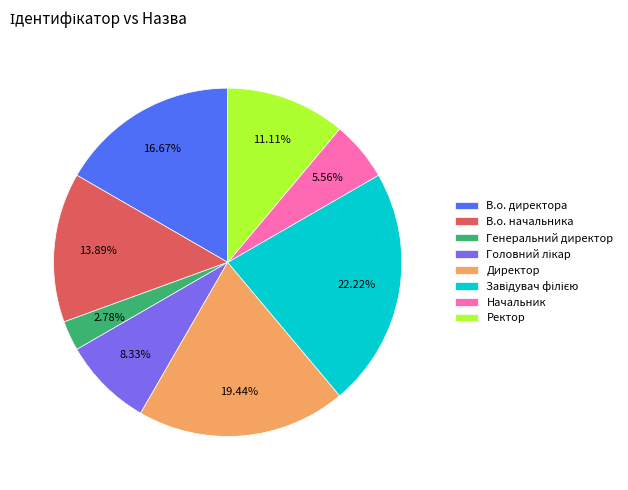

Which category has the smallest portion of the pie?

Генеральний директор